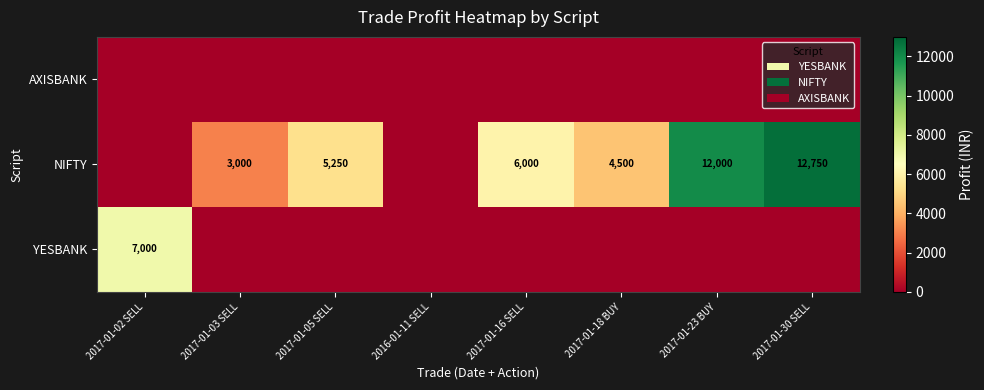

The value of NIFTY at 2017-01-16 SELL is 7845. True or false?

False